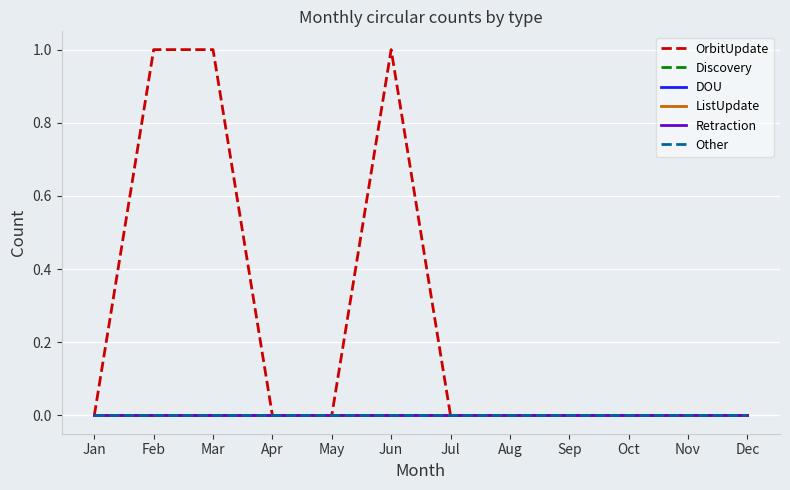

Does the chart display data point markers on the line(s)?

No